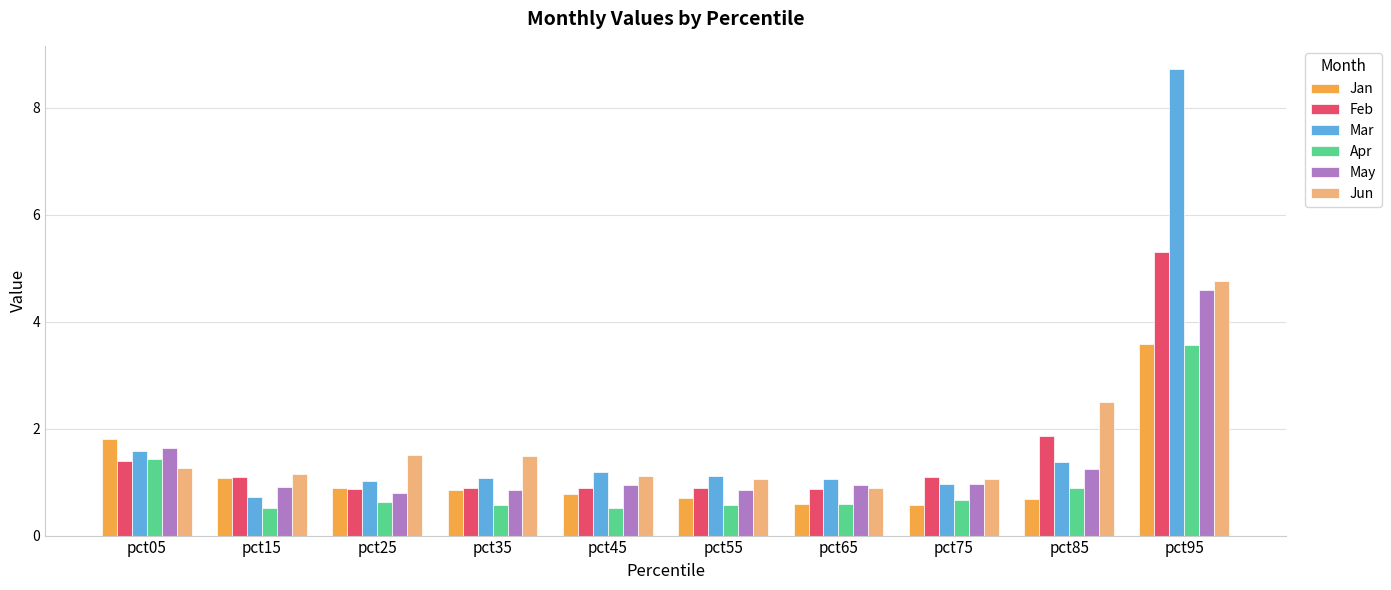

The Apr series shows 0.6 at pct55. True or false?

True